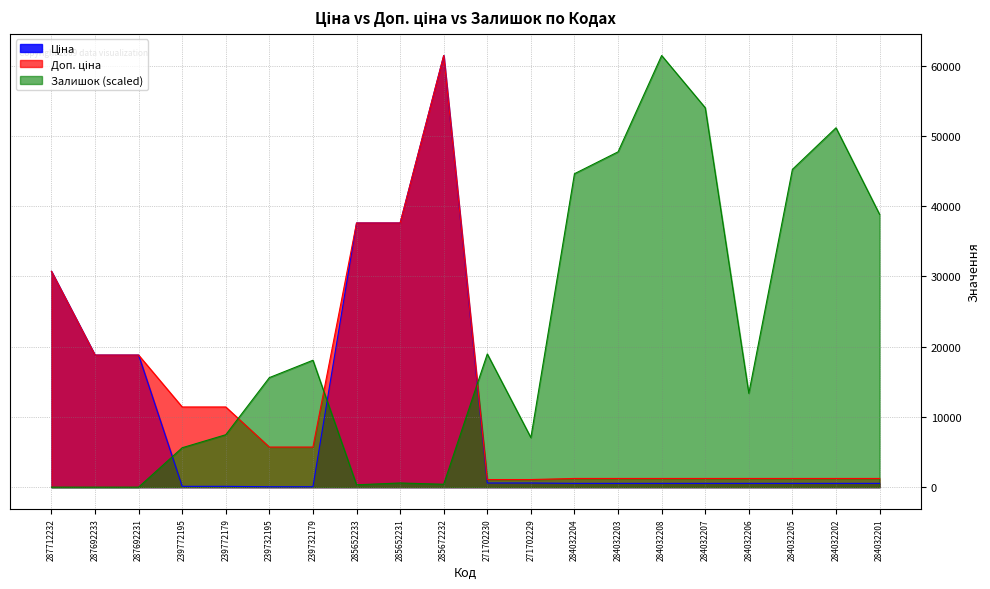

List the series in order of their peak value, lowest first.

Ціна, Доп. ціна, Залишок